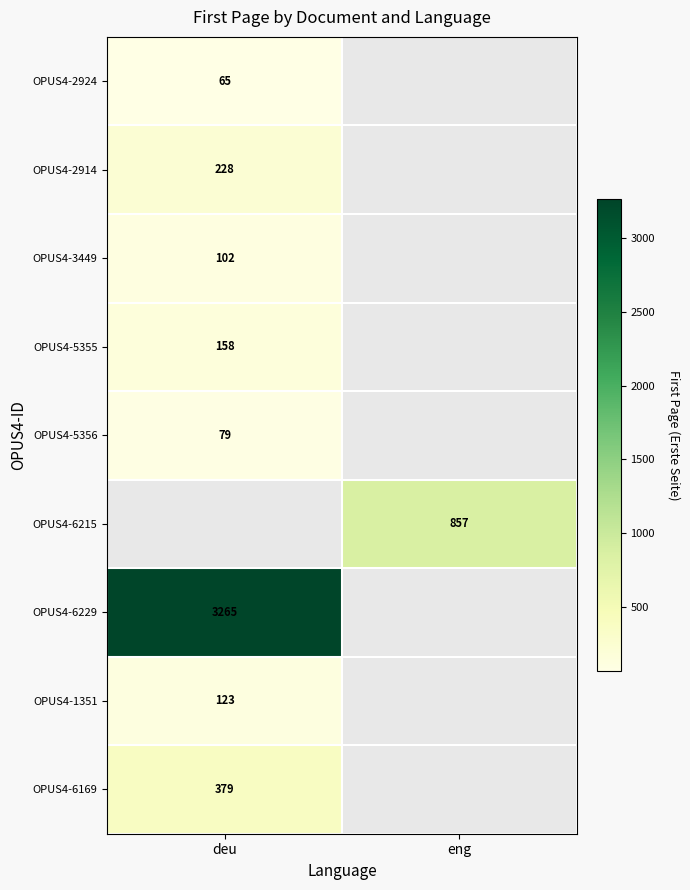

The OPUS4-5355 series shows 280.0 at deu. True or false?

False